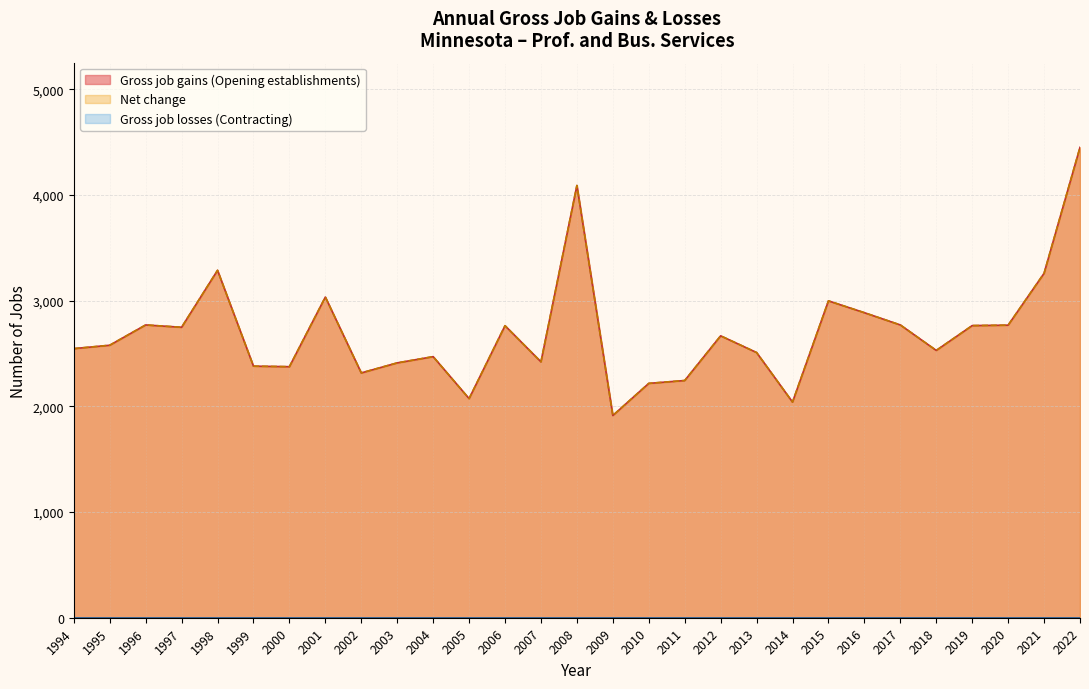

What is the sum of all Gross job gains (Opening establishments) values?

78306